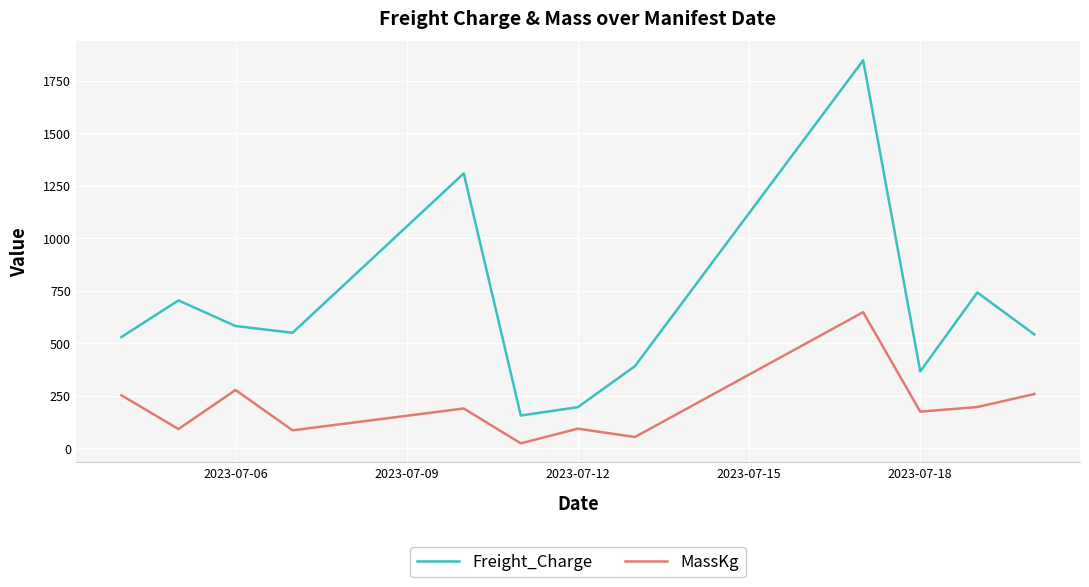

Which series has the largest range (max minus min)?

Freight_Charge